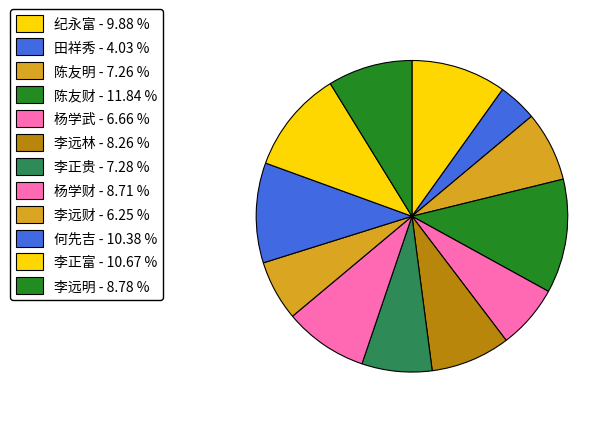

Rank the categories by value from highest to lowest.

陈友财, 李正富, 何先吉, 纪永富, 李远明, 杨学财, 李远林, 李正贵, 陈友明, 杨学武, 李远财, 田祥秀